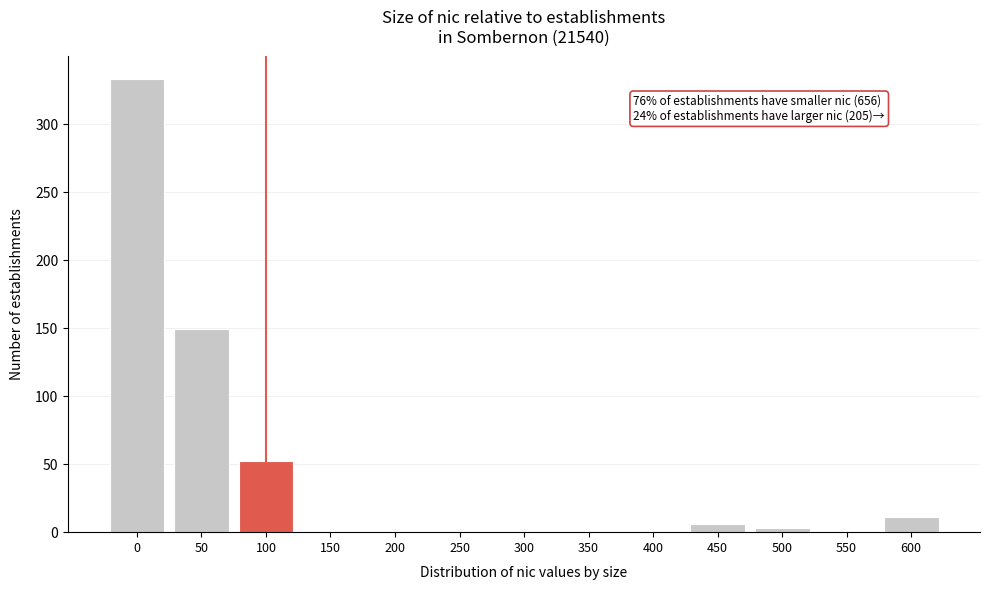

Reading left to right, list all the values displayed in this chart.

0=333	50=149	100=52	150=0	200=0	250=0	300=0	350=0	400=0	450=6	500=3	550=0	600=11